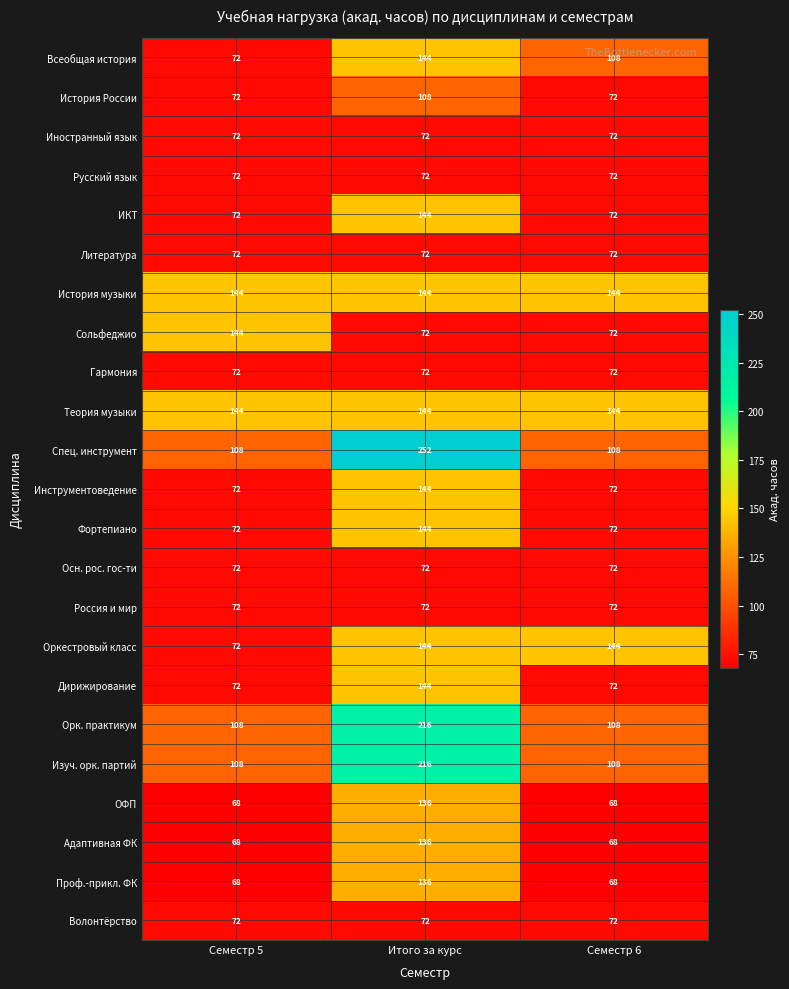

Read the Россия и мир value at Семестр 5.

72